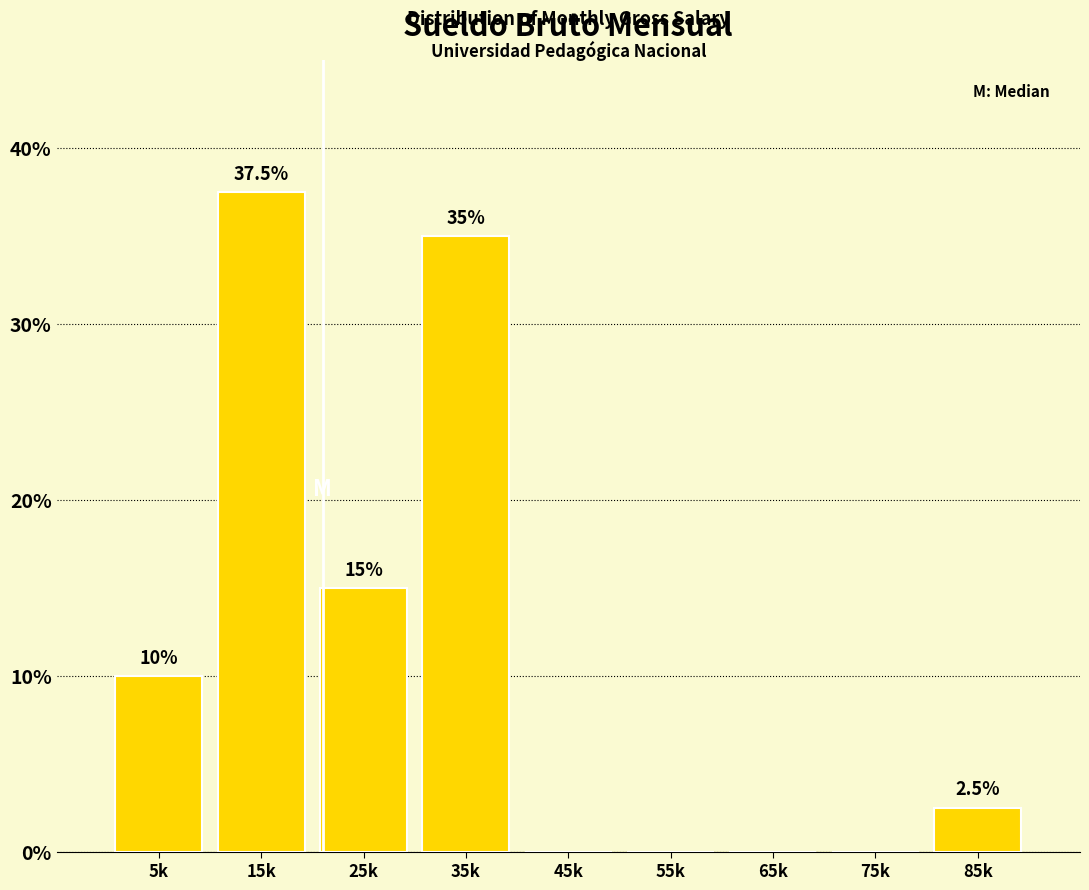

Reading right to left, list all the values displayed in this chart.

85k=2.5	75k=0.0	65k=0.0	55k=0.0	45k=0.0	35k=35.0	25k=15.0	15k=37.5	5k=10.0